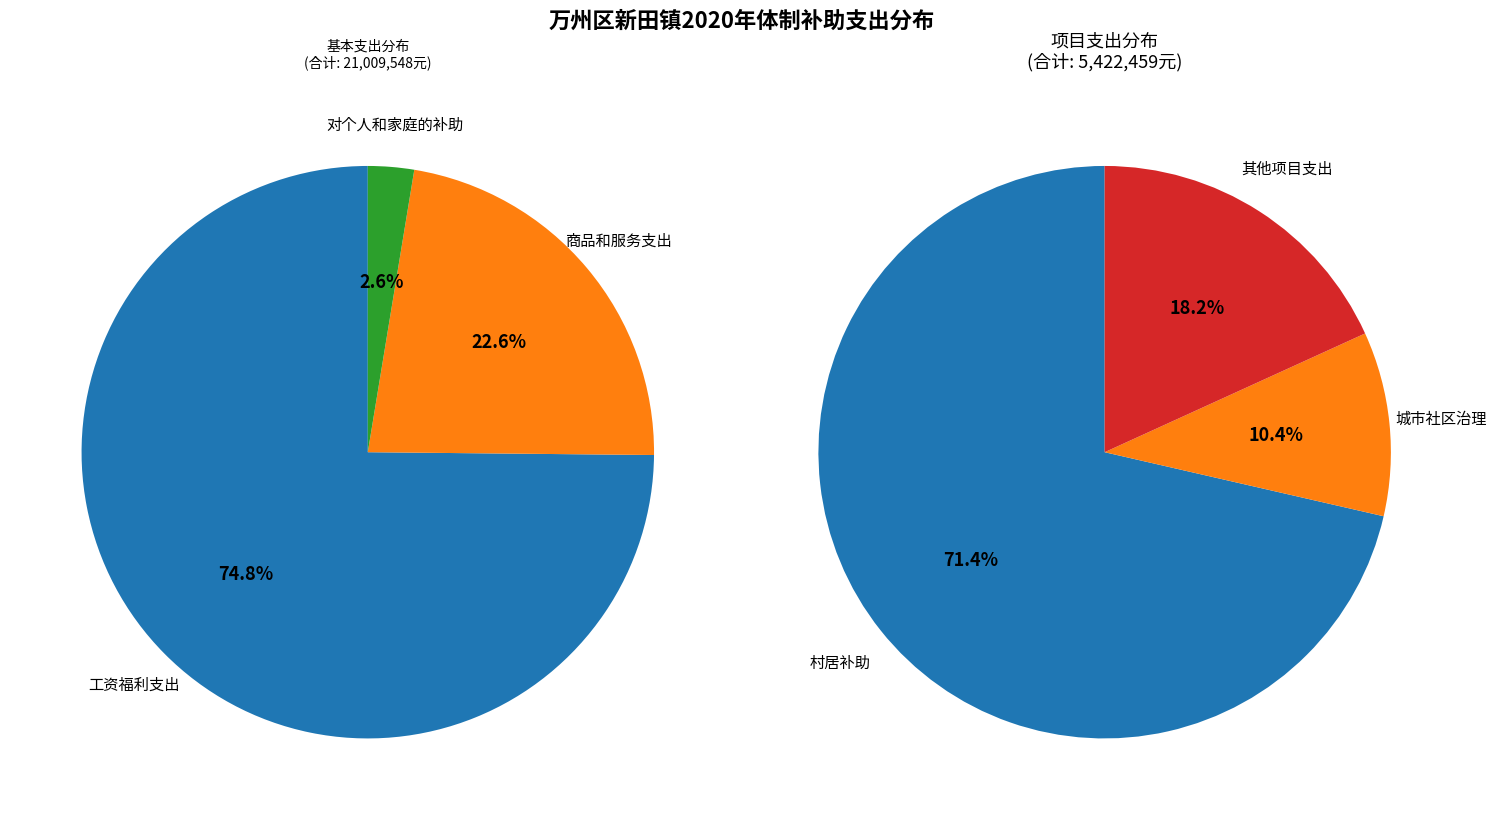

What percentage do 对个人和家庭的补助 and 项目支出 together represent?

22.6%